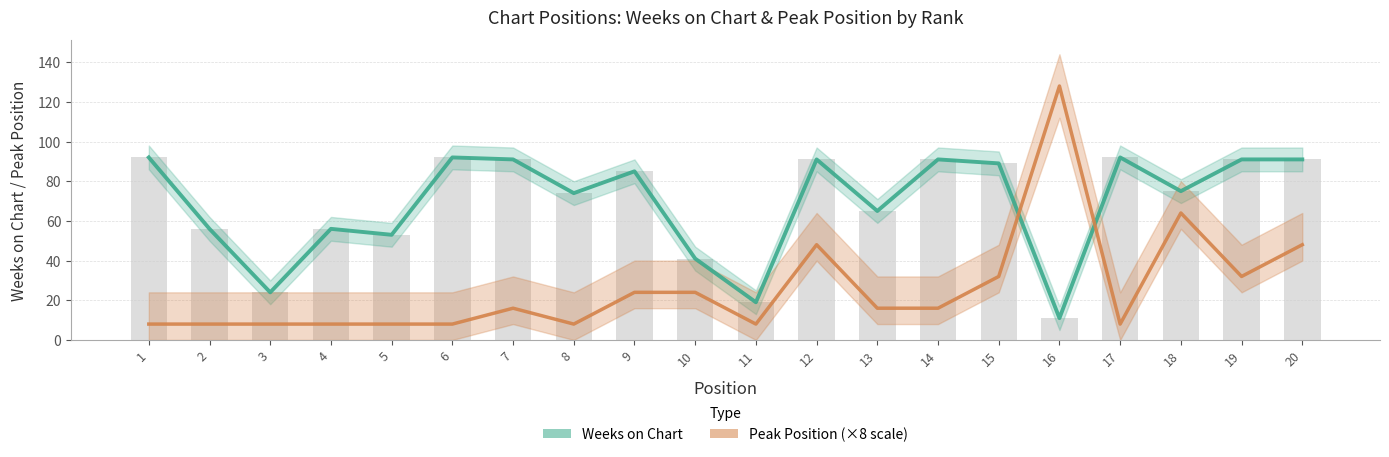

At which category does the chart reach its minimum across all series?

1